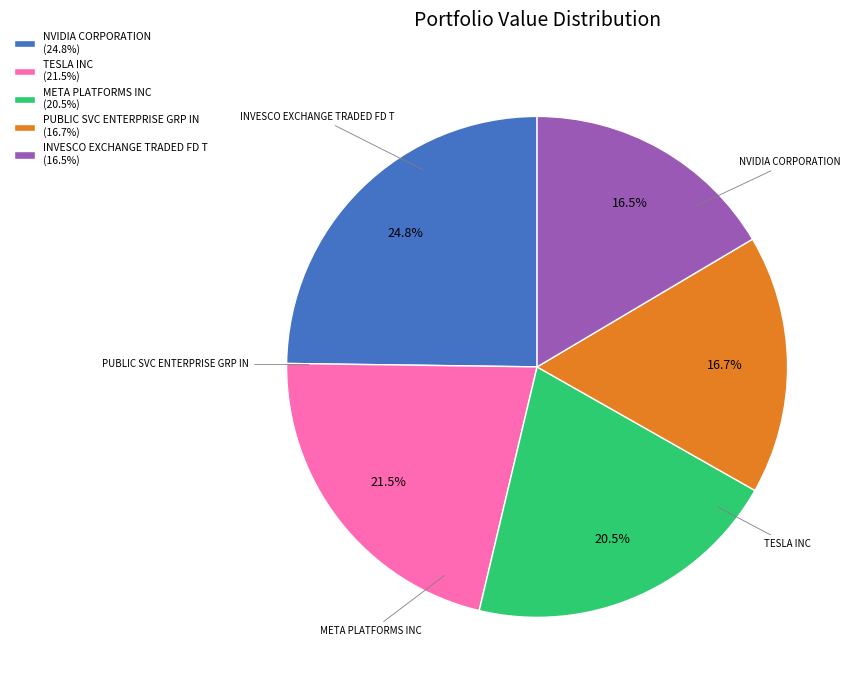

True or false: NVIDIA CORPORATION accounts for 30% of the total.

False